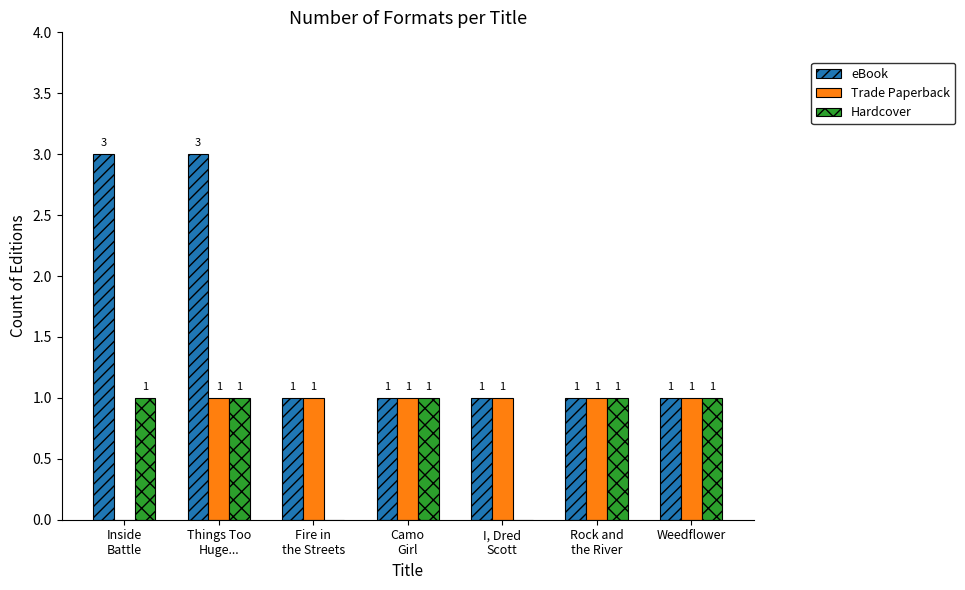

How many groups of bars are there?

7